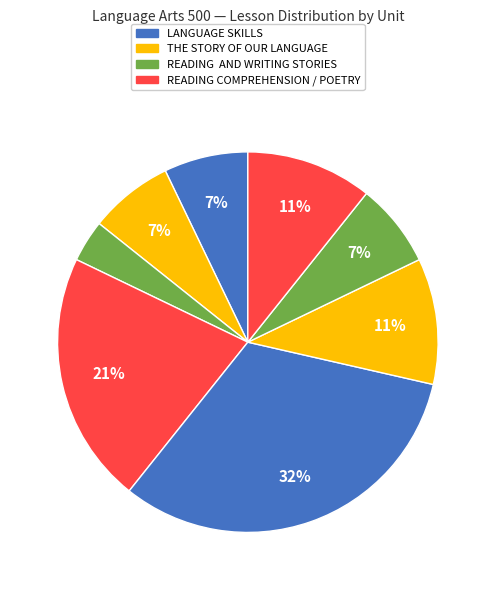

Count the number of slices in the pie.

8